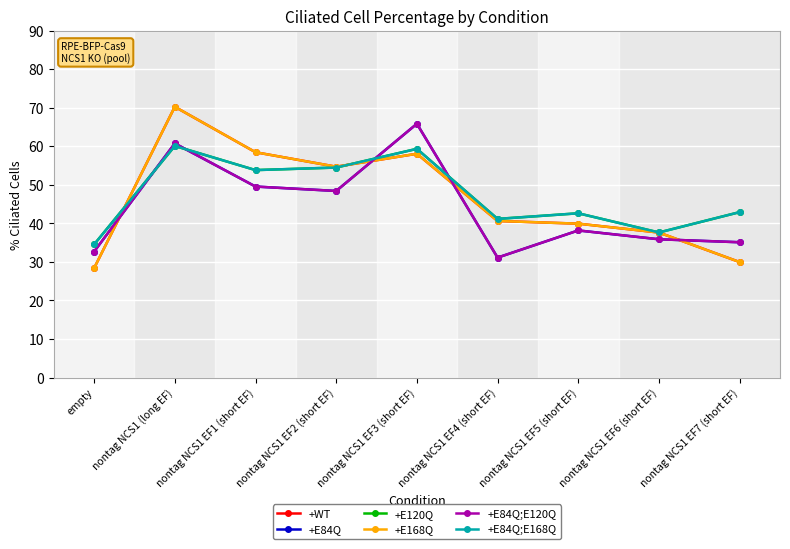

Is it true that +WT equals 39.9 at nontag NCS1 EF5 (short EF)?

True